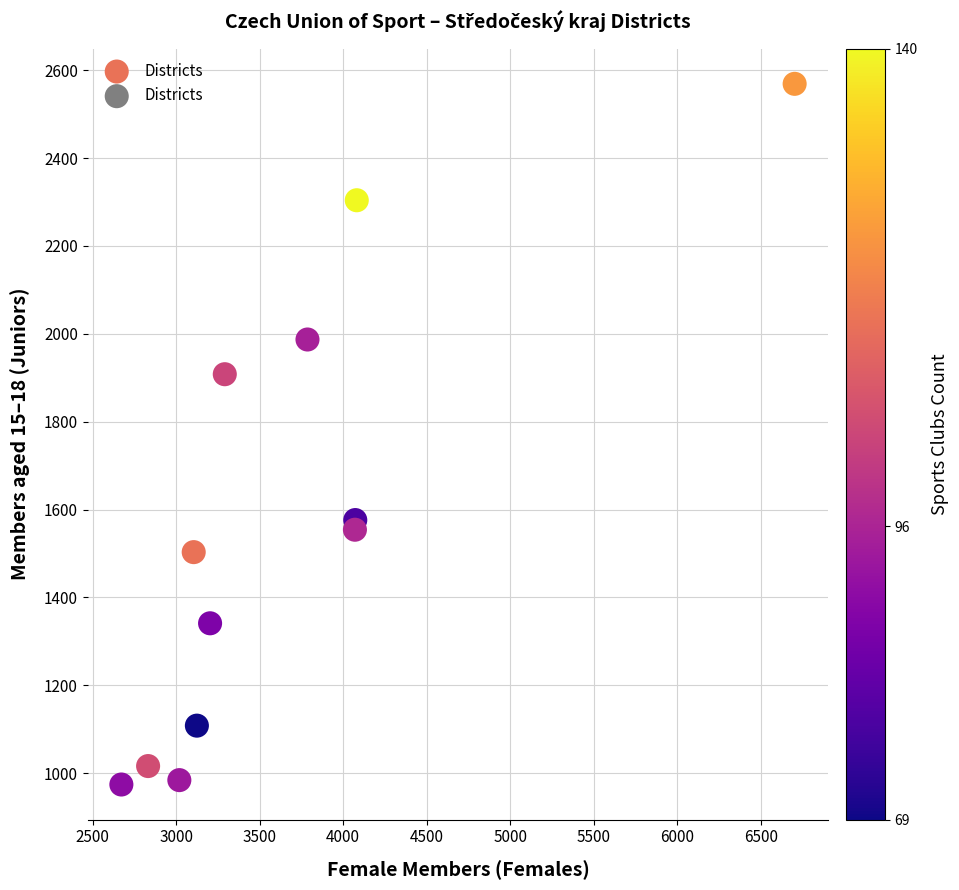

What is the range of Y values (max minus min)?

1595